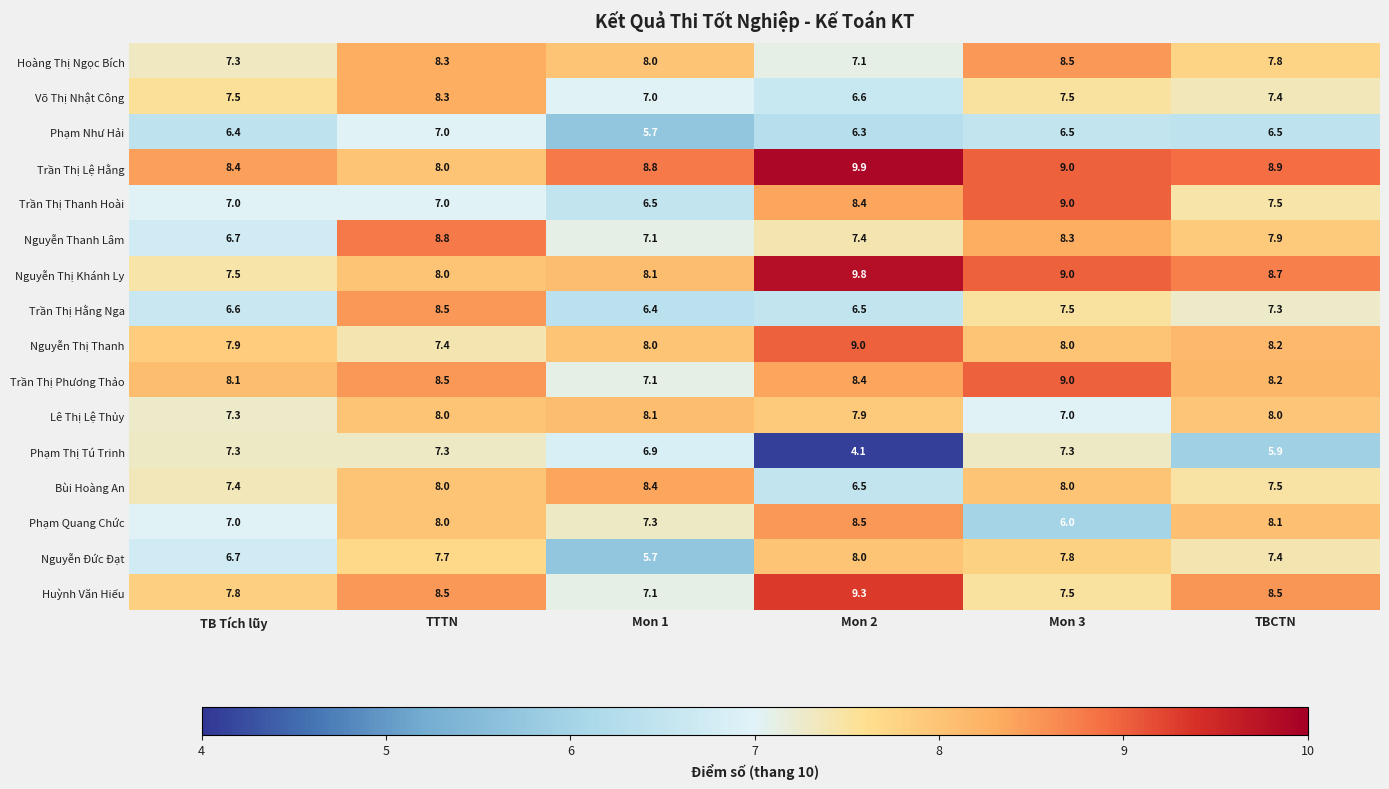

Which series has the largest range (max minus min)?

Phạm Thị Tú Trinh